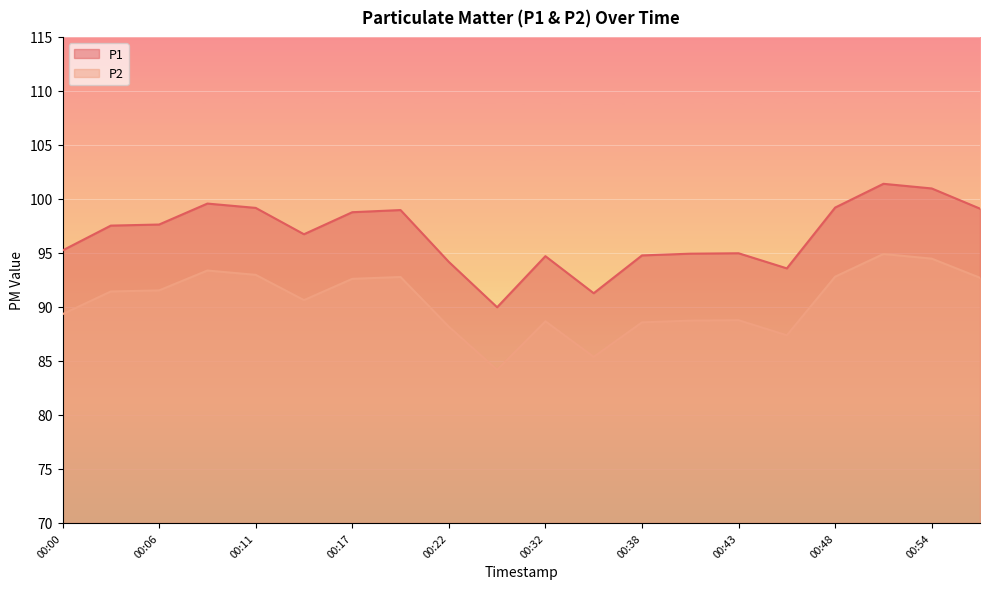

Does the chart display data point markers on the line(s)?

No